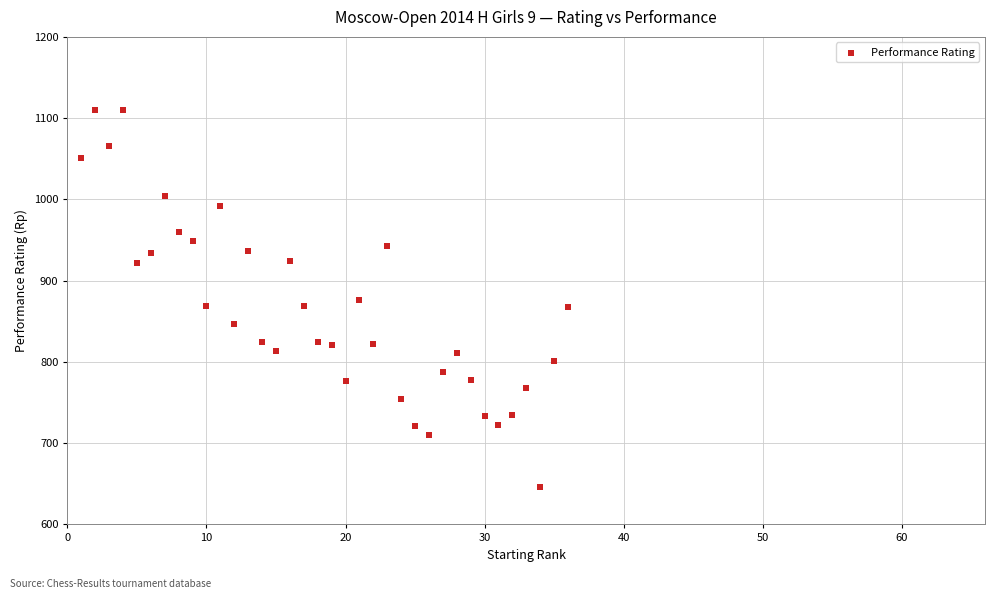

What is the range of Y values (max minus min)?

464